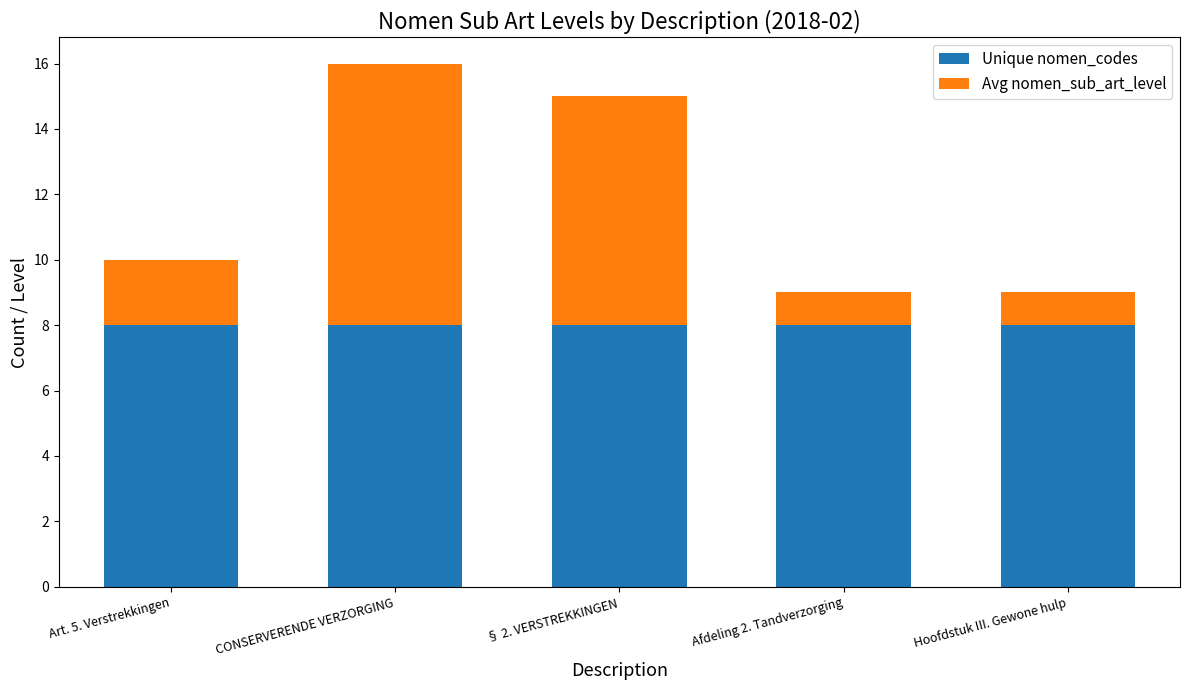

What is the highest value of the Unique nomen_codes series?

8